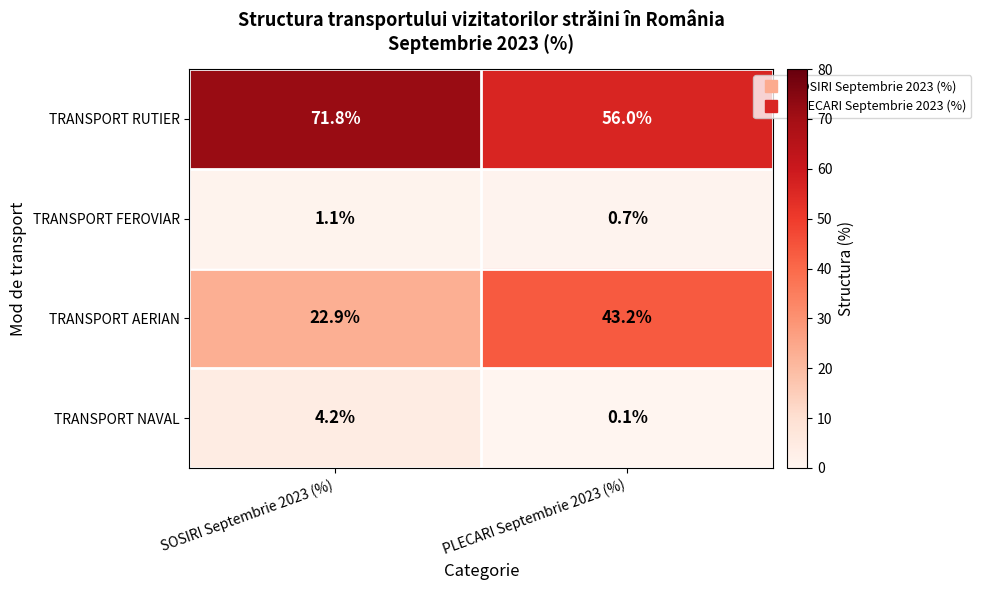

Reading left to right, transcribe all the data shown in this chart.

TRANSPORT RUTIER: 71.8	56.0
TRANSPORT FEROVIAR: 1.1	0.7
TRANSPORT AERIAN: 22.9	43.2
TRANSPORT NAVAL: 4.2	0.1